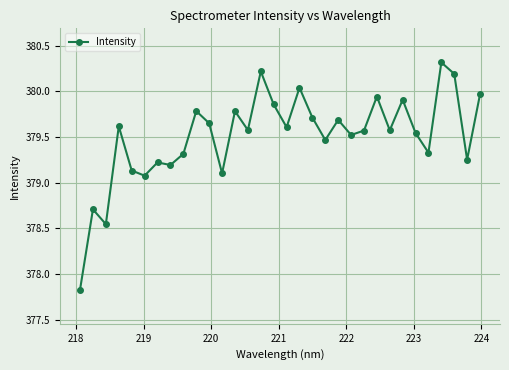

What is the maximum value shown in the chart?

380.3